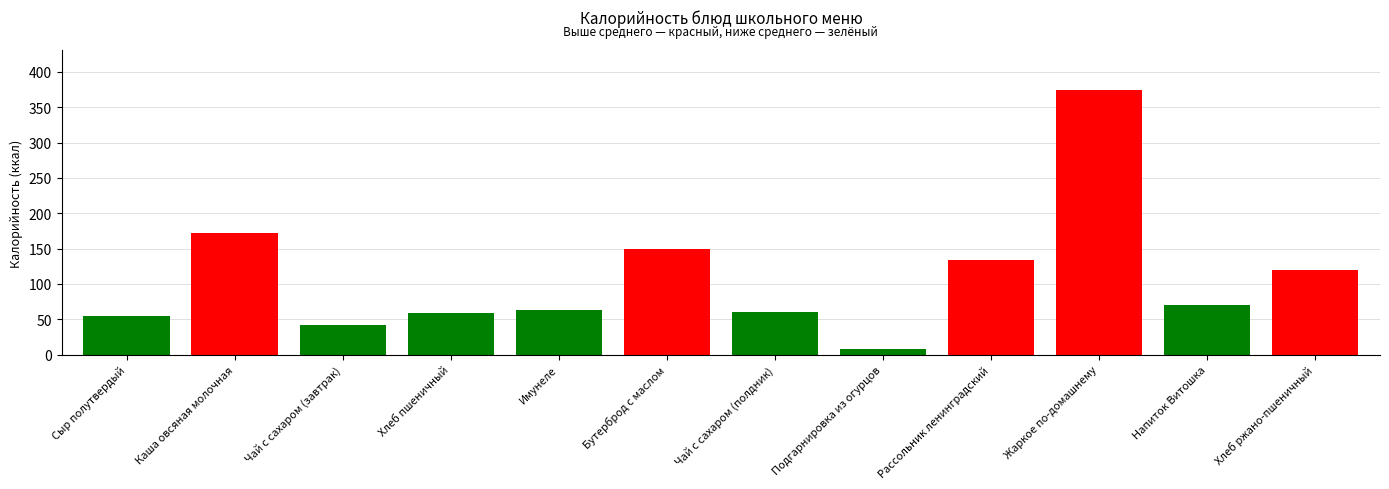

How many series are shown in this chart?

1